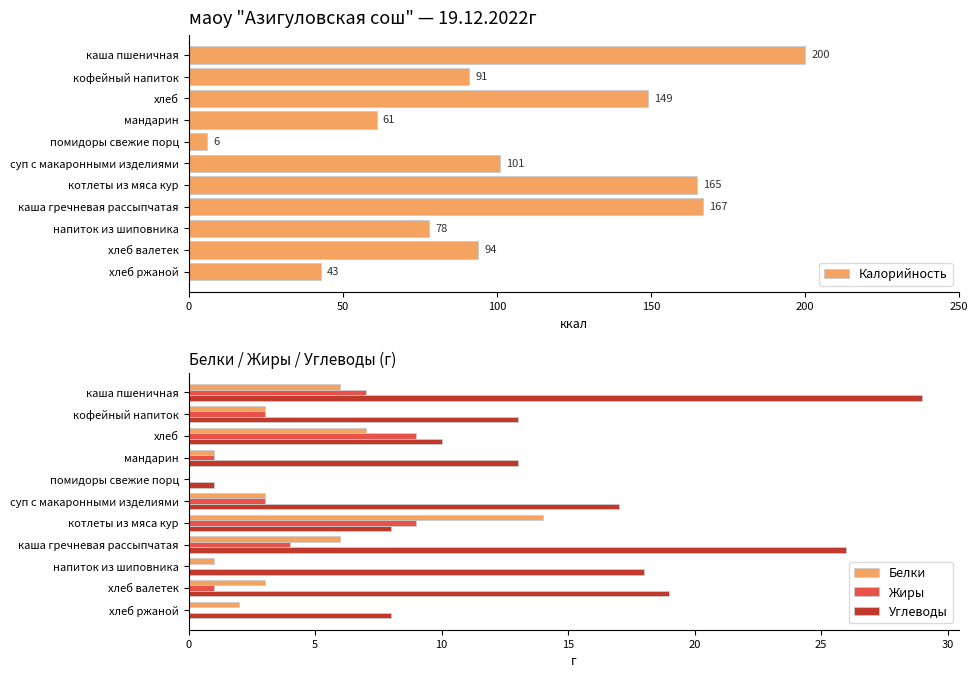

What is the approximate value of Углеводы at суп с макаронными изделиями?

17